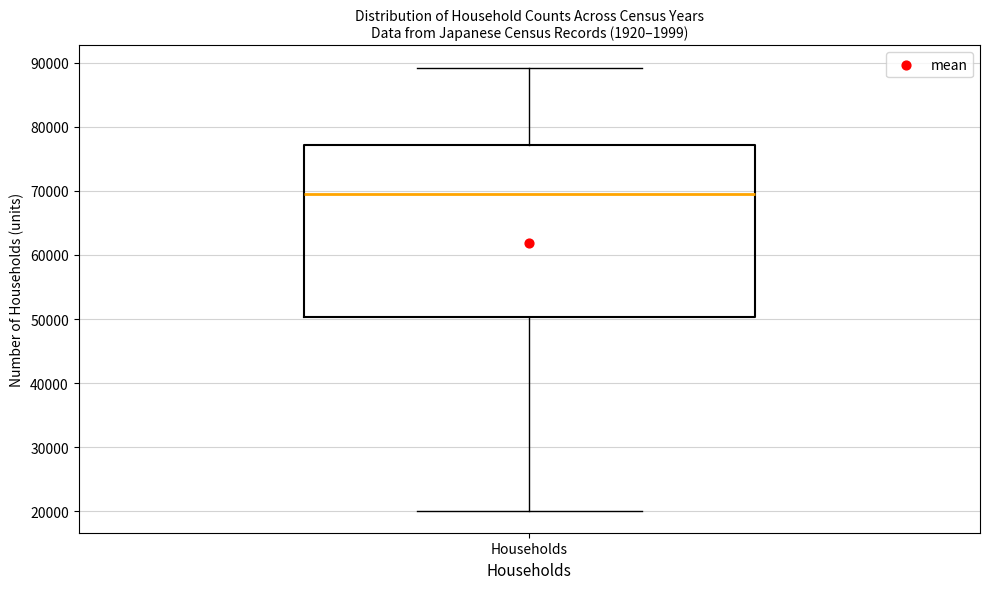

Read this box plot against the y-axis: the position of the median line, the range covered by the box, and the ends of both whiskers. The values are not printed on the chart, so give them approximately, as read against the axis.

median 70000, box 50000 to 77000, whiskers 20000 to 89000